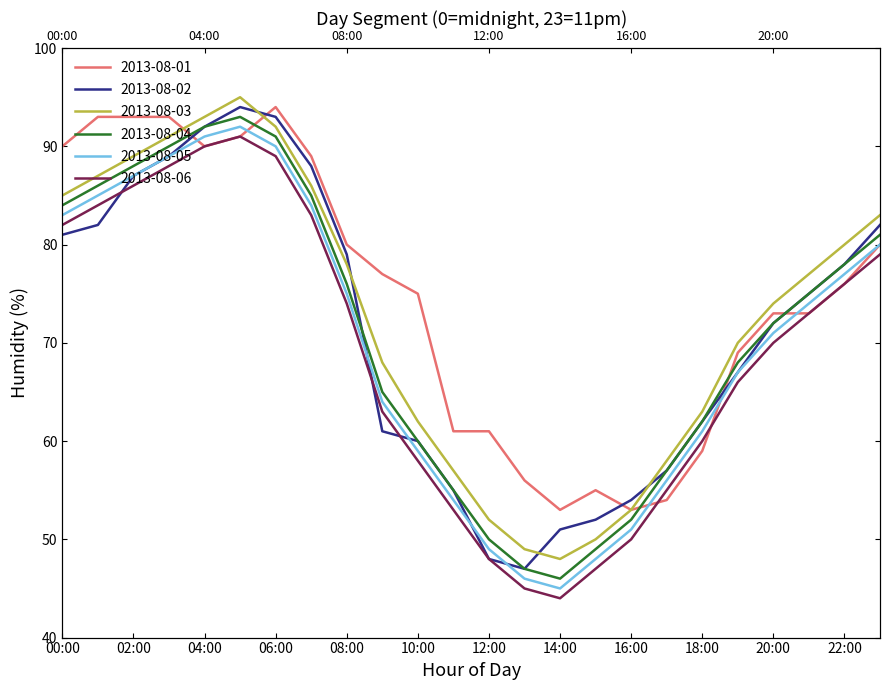

List the series in order of their peak value, highest first.

2013-08-03, 2013-08-01, 2013-08-02, 2013-08-04, 2013-08-05, 2013-08-06